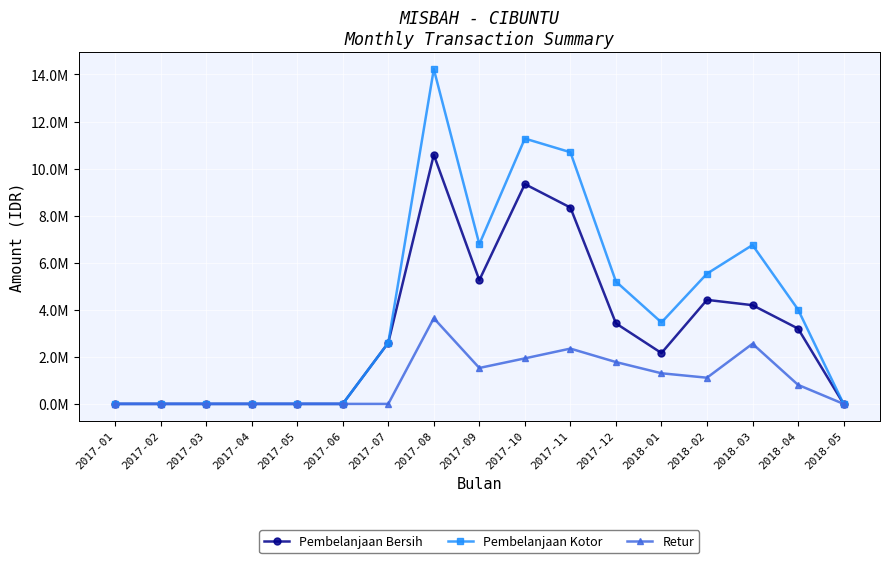

Does the chart have visible grid lines?

Yes